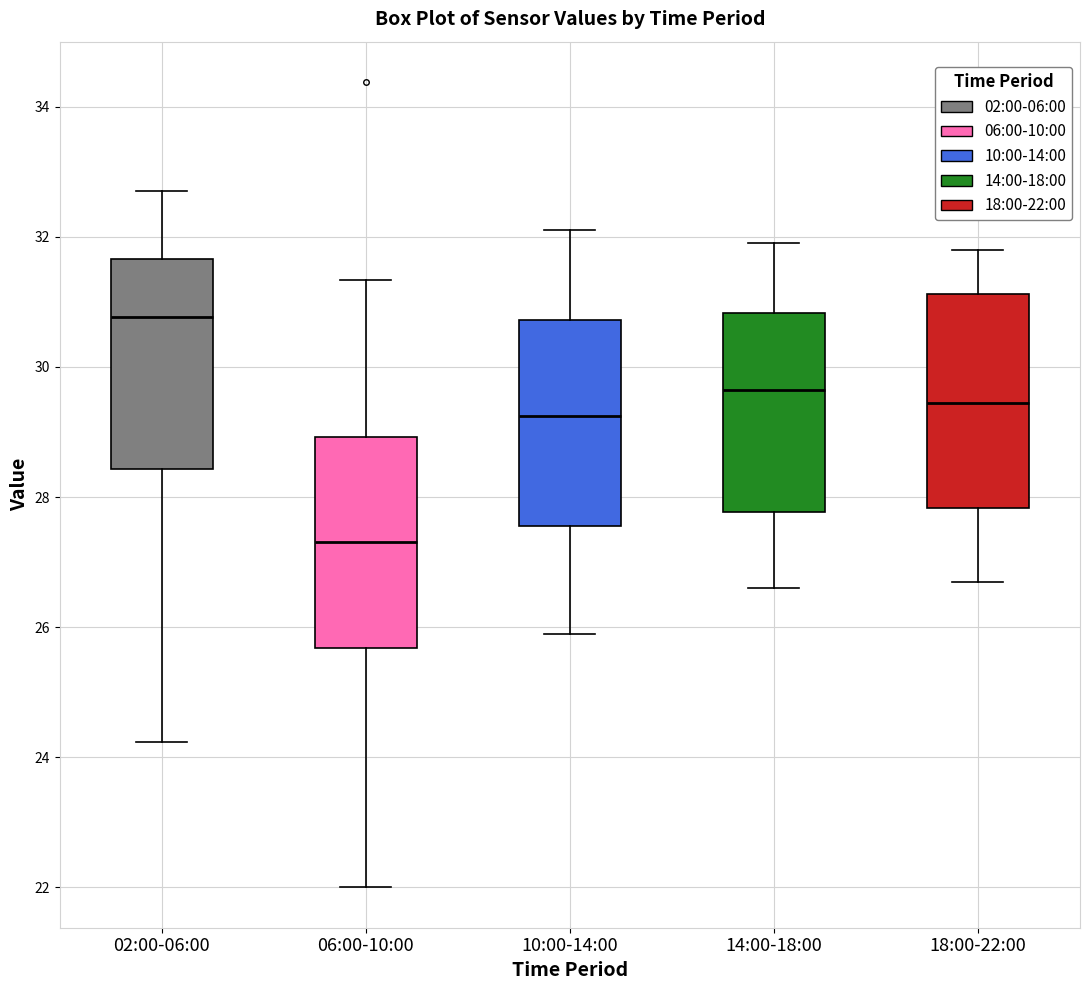

Reading left to right, transcribe this box plot: for each box, give where its median line is, the range the box spans, and where its two whiskers end, as read against the y-axis. The values are not printed on the chart, so give them approximately, as read against the axis.

02:00-06:00: median 30.8, box 28.4 to 31.6, whiskers 24.2 to 32.8
06:00-10:00: median 27.4, box 25.6 to 29.0, whiskers 22.0 to 31.4
10:00-14:00: median 29.2, box 27.6 to 30.8, whiskers 26.0 to 32.2
14:00-18:00: median 29.6, box 27.8 to 30.8, whiskers 26.6 to 32.0
18:00-22:00: median 29.4, box 27.8 to 31.2, whiskers 26.8 to 31.8